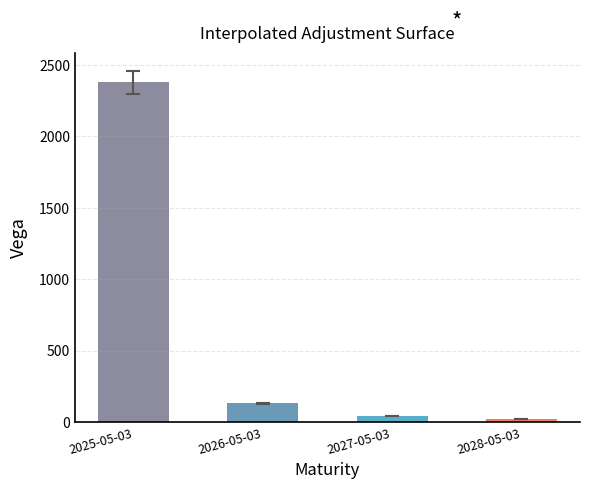

Does the chart contain any negative values?

No